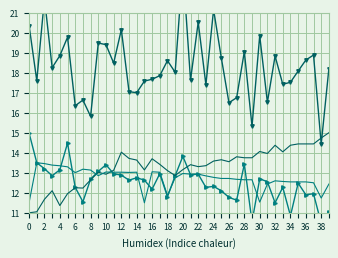

Which series has the largest range (max minus min)?

SDS_P1